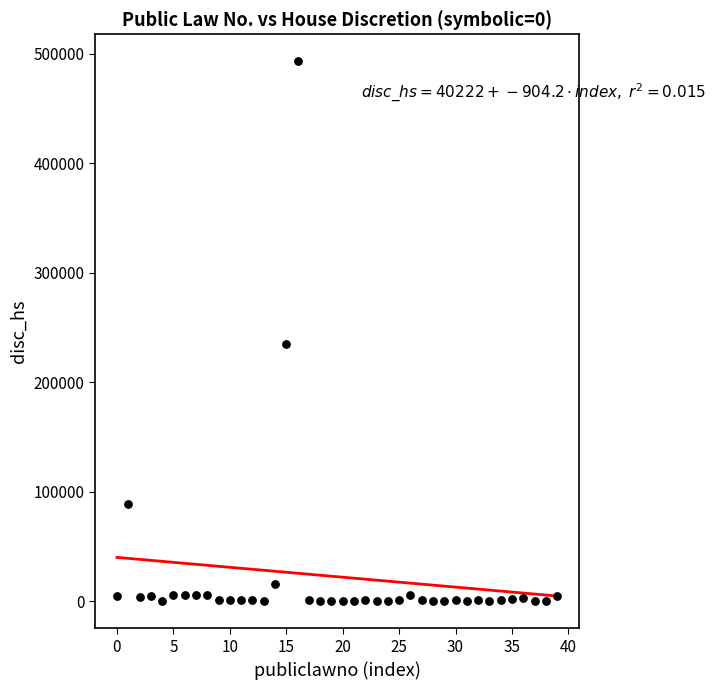

What is the range of Y values (max minus min)?

492929